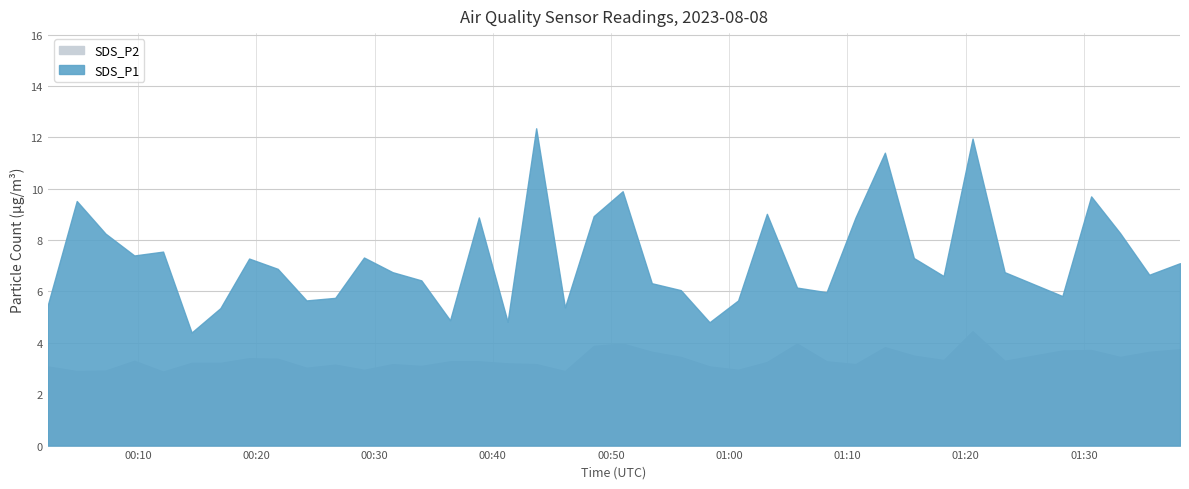

List the series in order of their peak value, highest first.

SDS_P1, SDS_P2